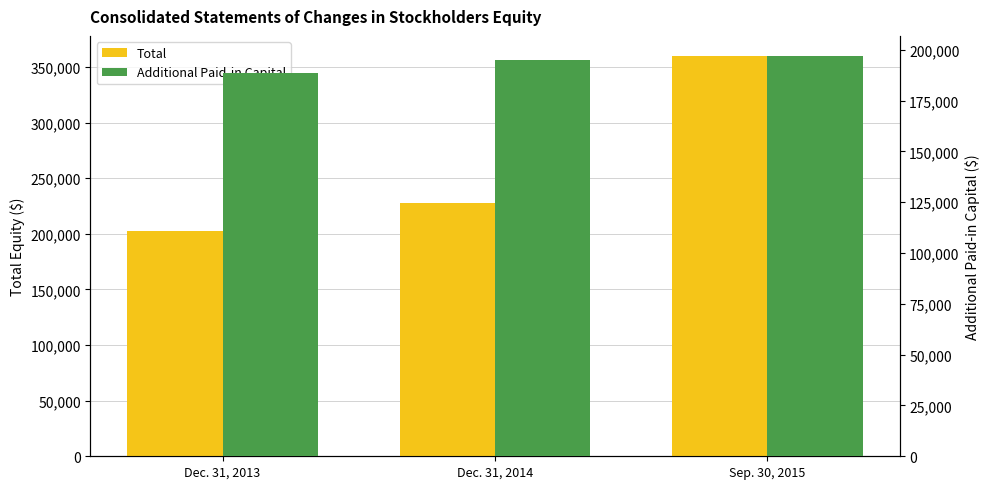

True or false: Additional Paid-in Capital has a value of 188370 at Dec. 31, 2013.

True